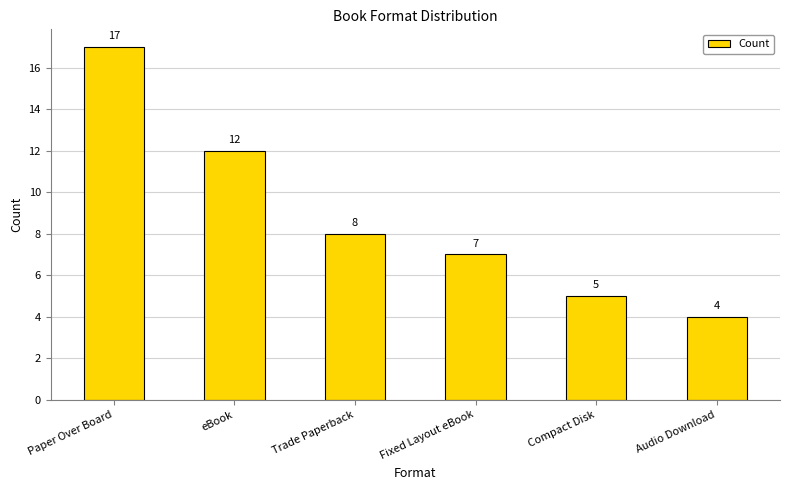

What is the ratio of the value at Trade Paperback to the value at eBook?

0.7